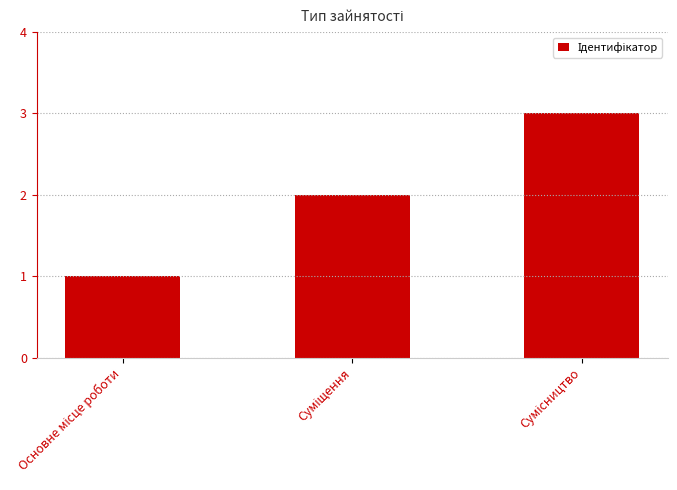

How many data points does each series have?

3